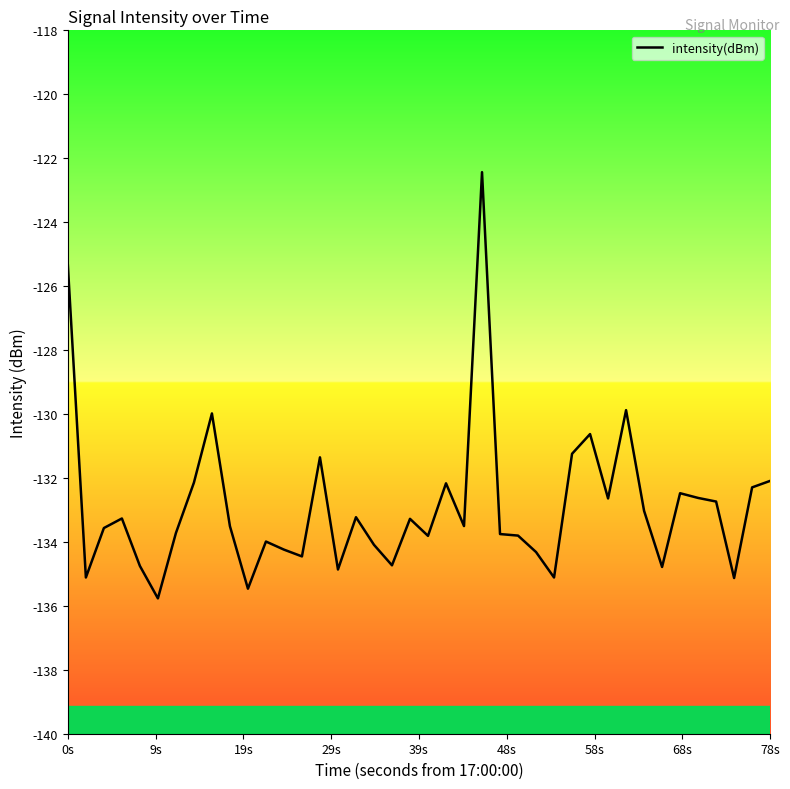

What is the difference between the maximum and minimum values?

13.3